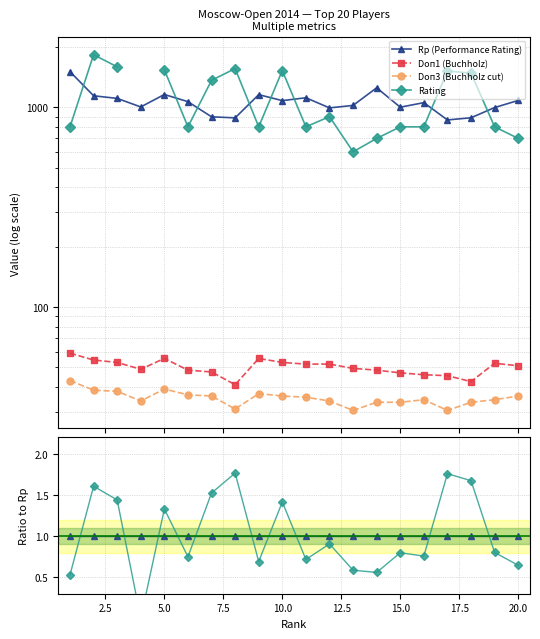

True or false: Rating and Rp (Performance Rating) cross at least once.

True